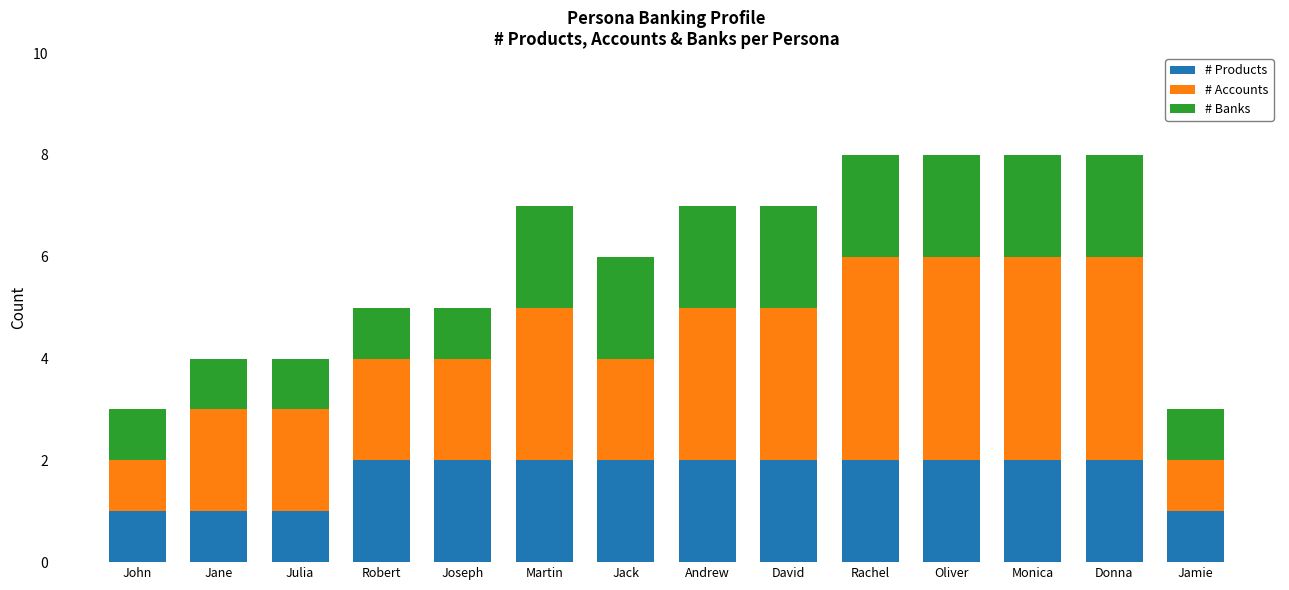

What is the maximum value for # Products?

2